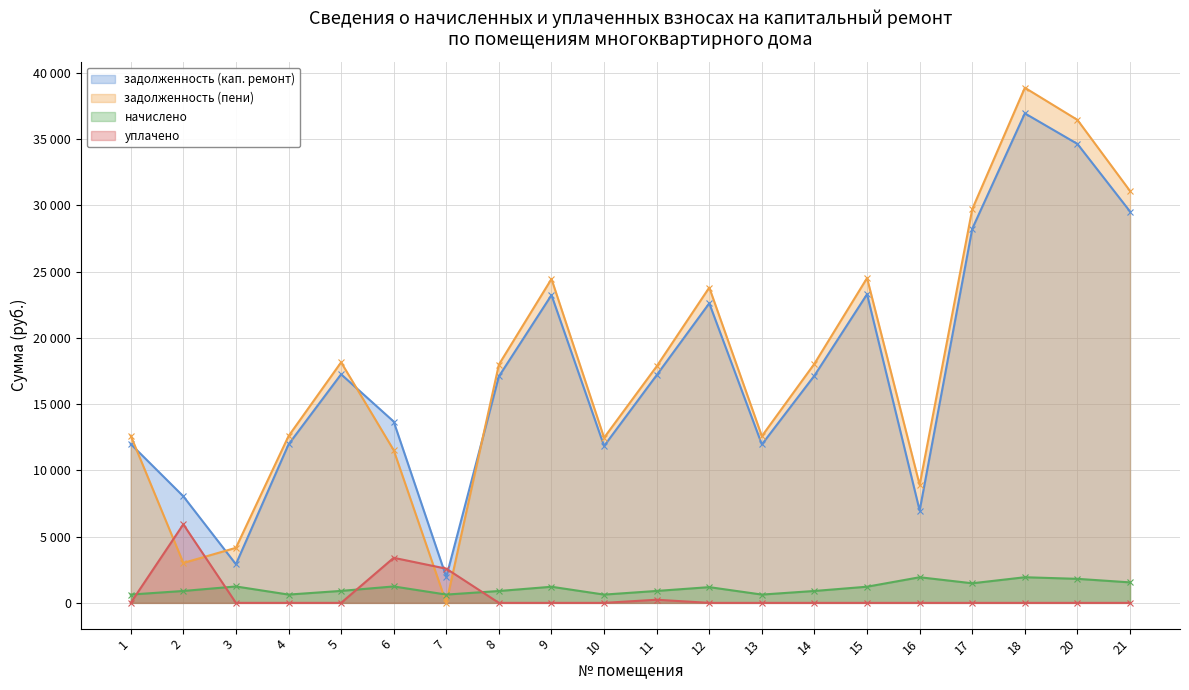

Reading left to right, extract all data points from this chart.

задолженность (кап. ремонт): 11986.6	8041.6	2915.2	11954.2	17249.0	13680.8	1954.2	17086.6	23226.1	11837.6	17184.0	22605.8	11954.2	17151.6	23291.0	6965.2	28228.6	36934.3	34627.9	29527.9
задолженность (пени): 12614.2	3012.4	4153.5	12580.1	18152.3	11520.8	0.0	17981.3	24442.3	12461.9	17847.8	23792.7	12580.1	18049.7	24510.7	8898.8	29706.7	38868.4	36441.2	31074.1
начислено: 627.7	898.1	1238.3	626.0	903.2	1240.0	626.0	894.7	1216.2	624.3	899.8	1186.9	626.0	898.1	1219.6	1933.5	1478.2	1934.0	1813.3	1546.2
уплачено: 0.0	5927.3	0.0	0.0	0.0	3400.0	2580.1	0.0	0.0	0.0	236.0	0.0	0.0	0.0	0.0	0.0	0.0	0.0	0.0	0.0